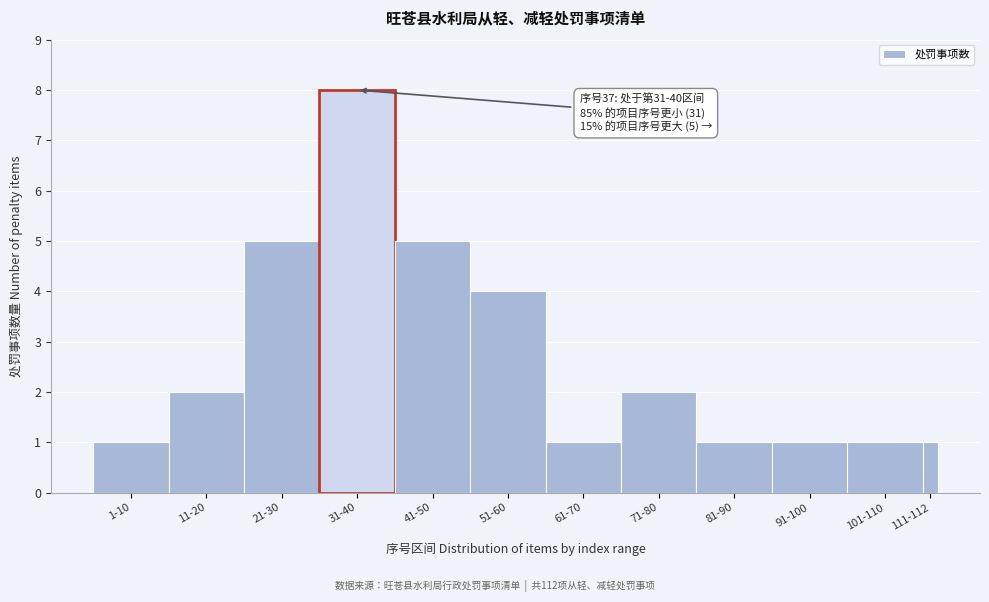

Reading left to right, what are all the values shown in this chart?

1-10=1	11-20=2	21-30=5	31-40=8	41-50=5	51-60=4	61-70=1	71-80=2	81-90=1	91-100=1	101-110=1	111-112=1